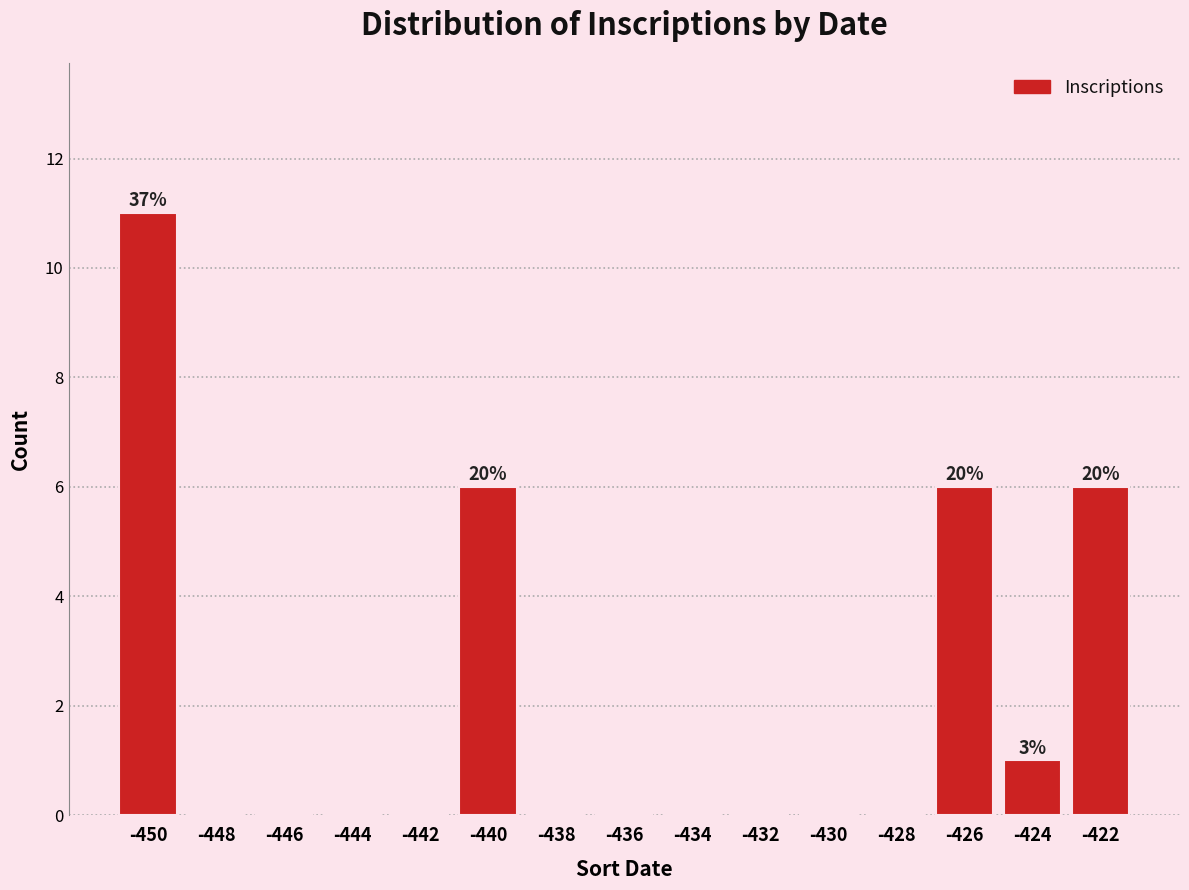

Over which range of the x-axis is the bar tallest?

-451 to -449